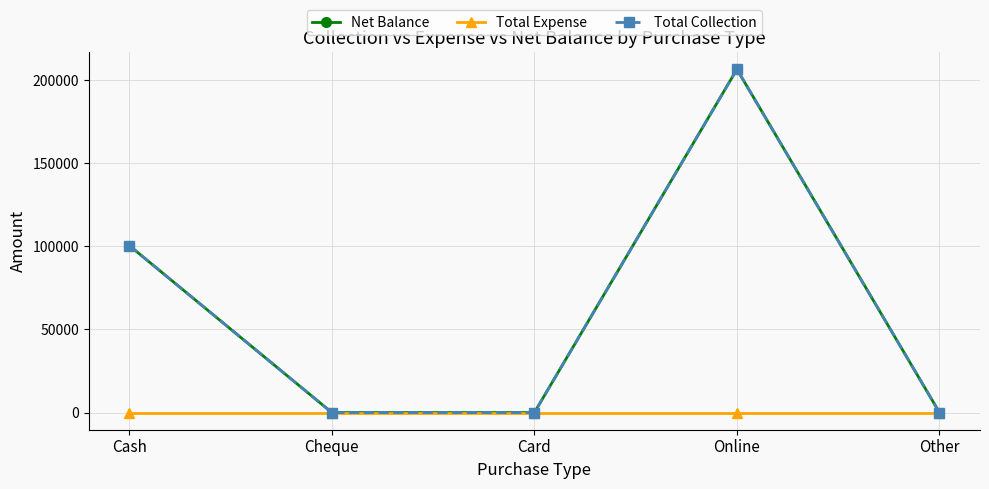

The Total Collection series shows 206550 at Online. True or false?

True